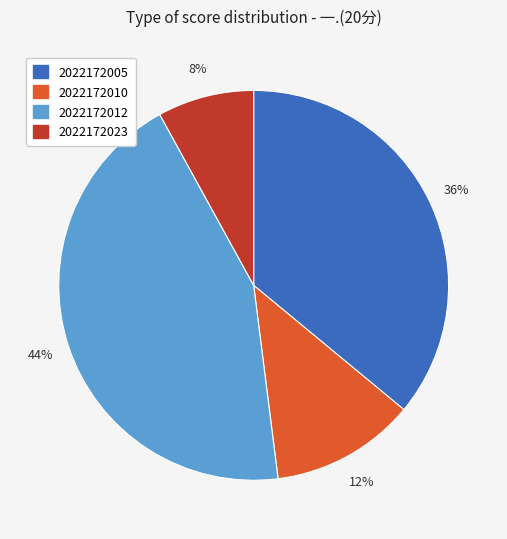

What percentage is the 2022172012 slice, to the nearest percent?

44%